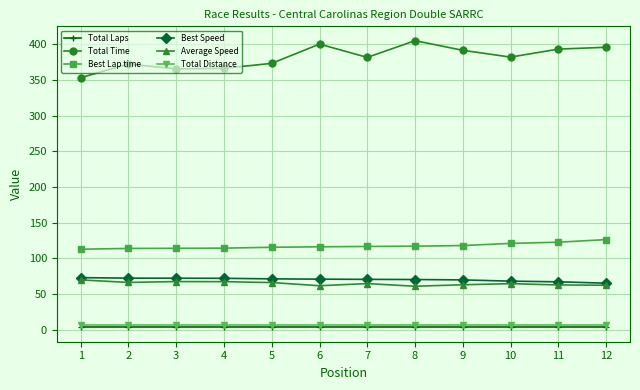

Which series has the largest total across all categories?

Total Time